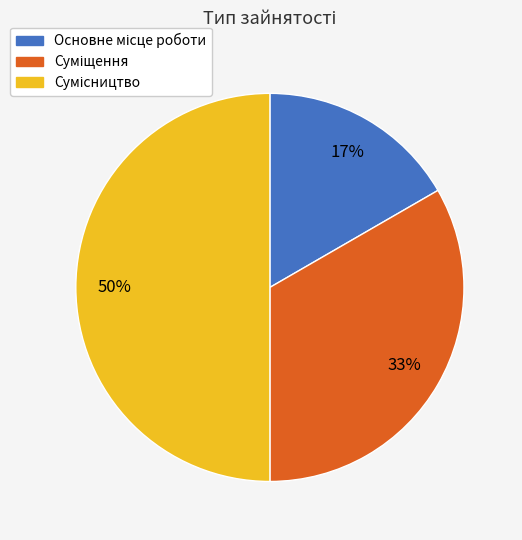

To the nearest percent, what is the difference between the largest and smallest slice percentages?

33%